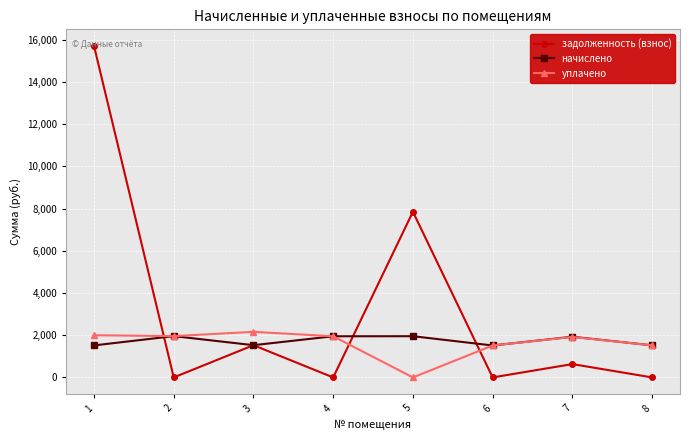

True or false: задолженность (взнос) has a value of 1527.2 at 3.

True